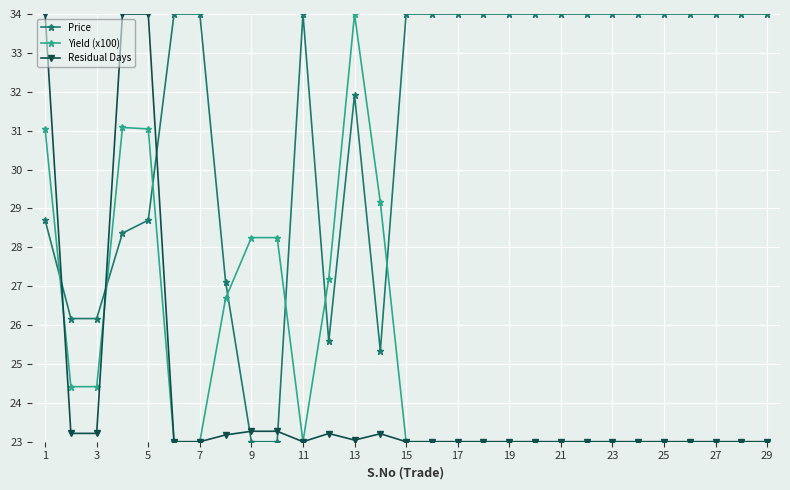

True or false: Price and Residual Days intersect in this chart.

True